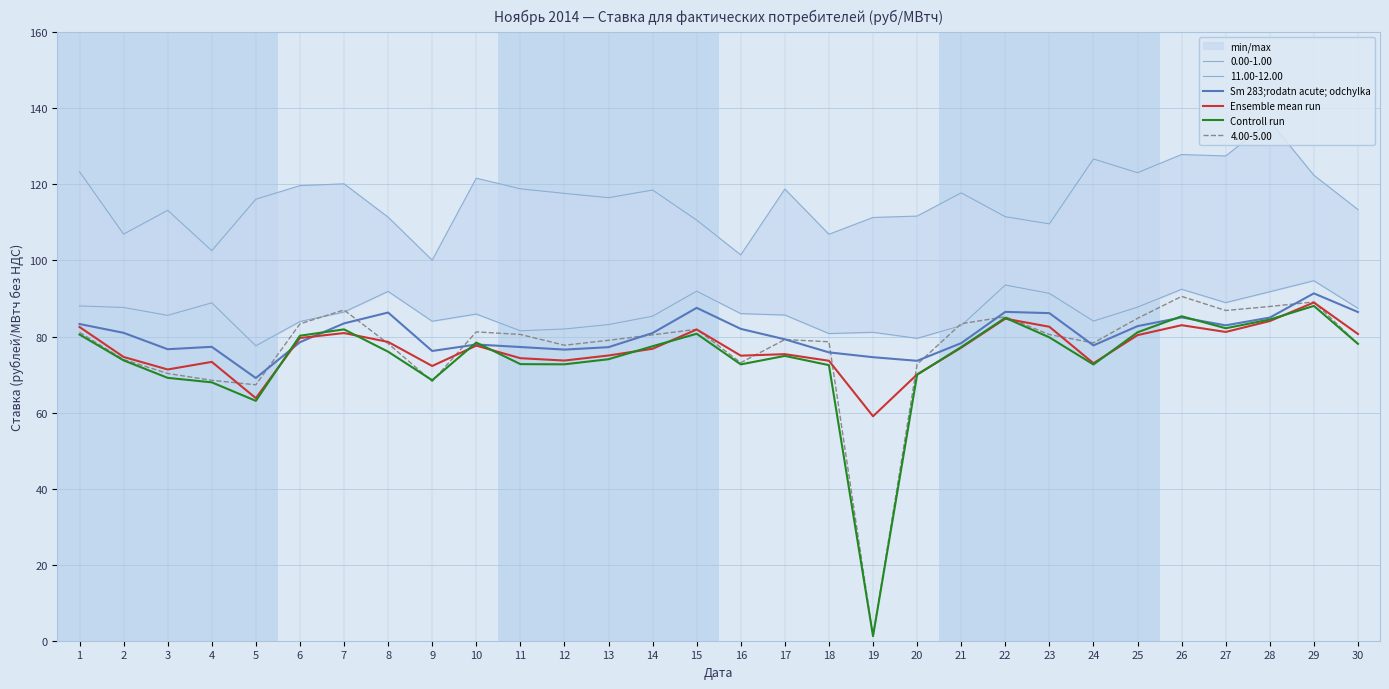

Which category has the highest value in the Ensemble mean run series?

29